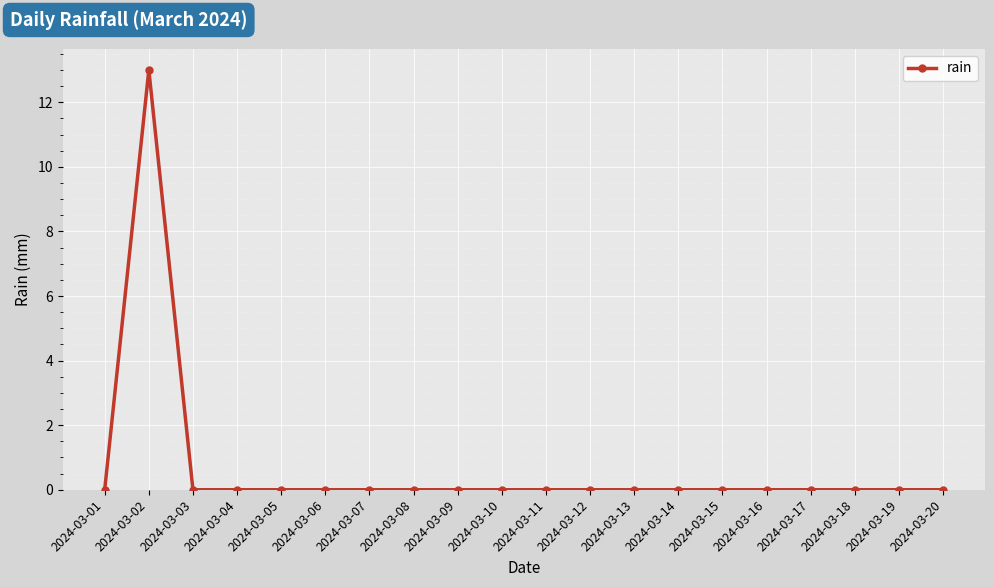

Is it true that the value at 2024-03-05 is 0?

True